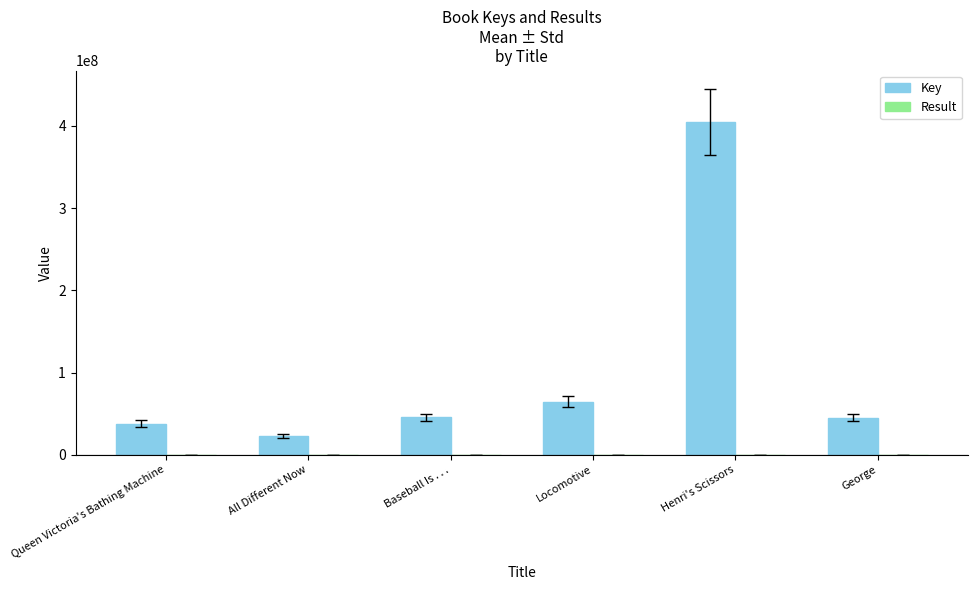

At which category is the sum across all series the highest?

Henri's Scissors